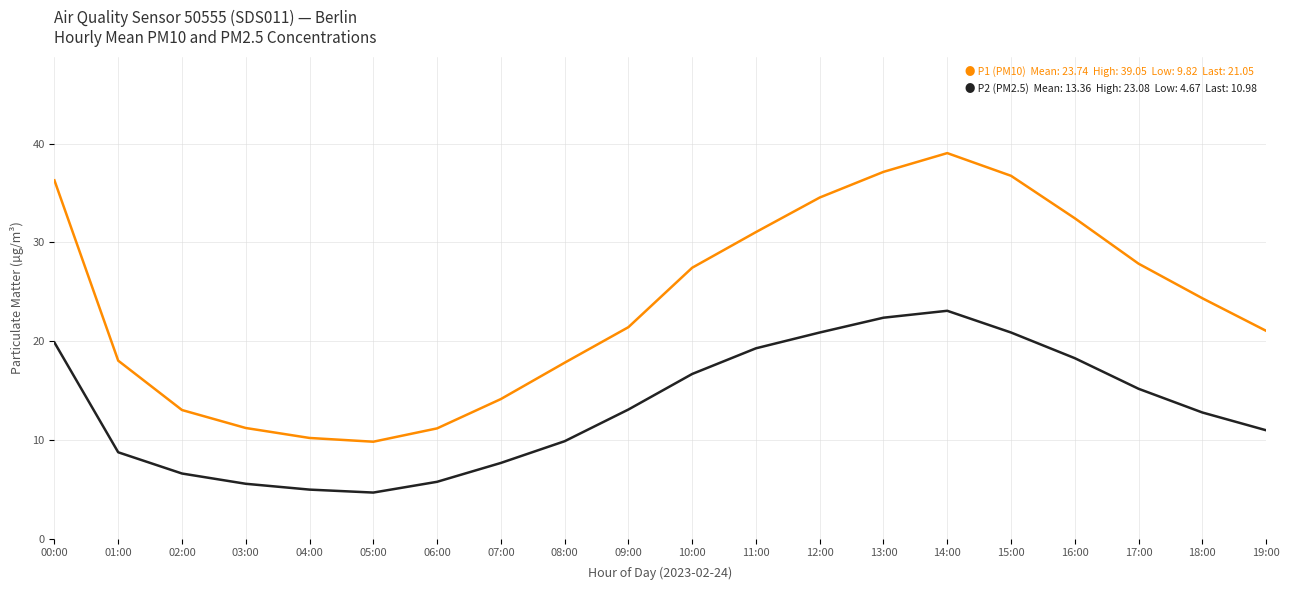

What is the minimum value shown in the chart?

4.7